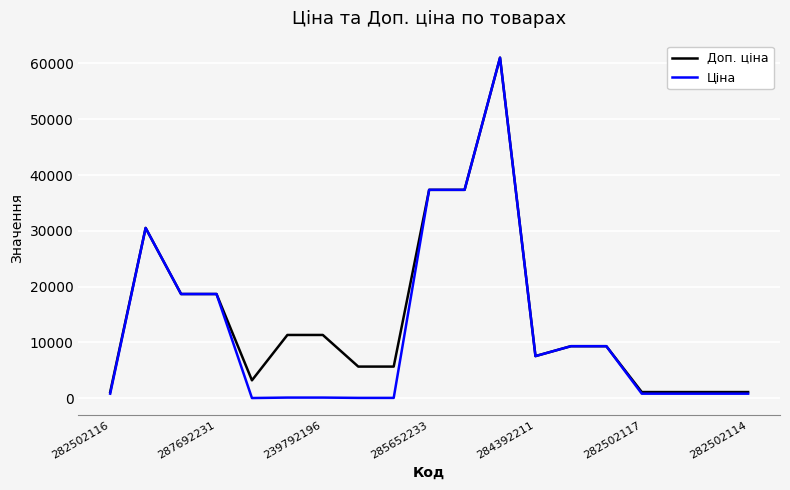

Which series has the largest range (max minus min)?

Ціна